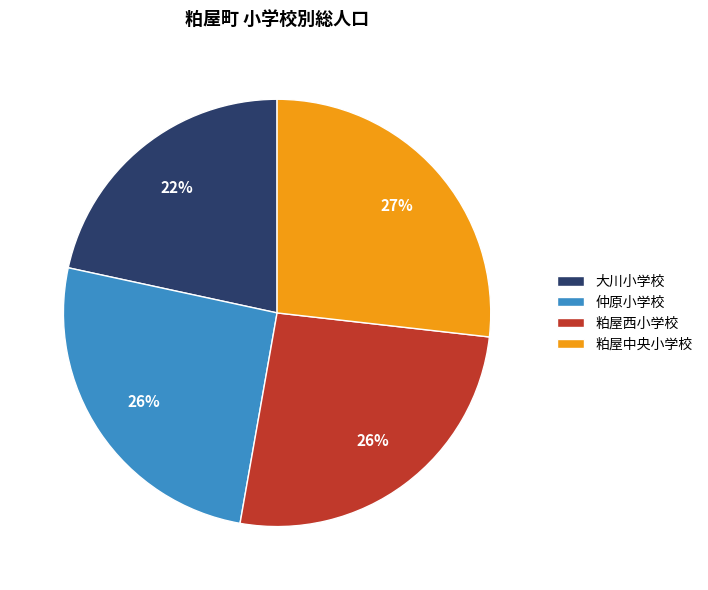

How many slices are in this pie chart?

4